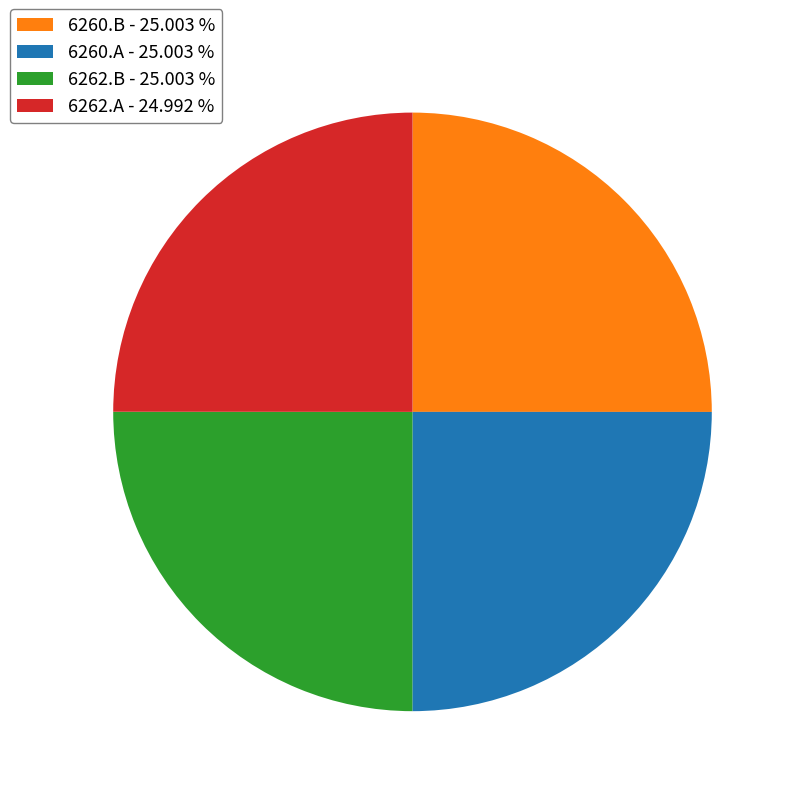

Approximately how many times larger is the value at 6262.A - 24.992 % compared to 6260.B - 25.003 %?

1.0